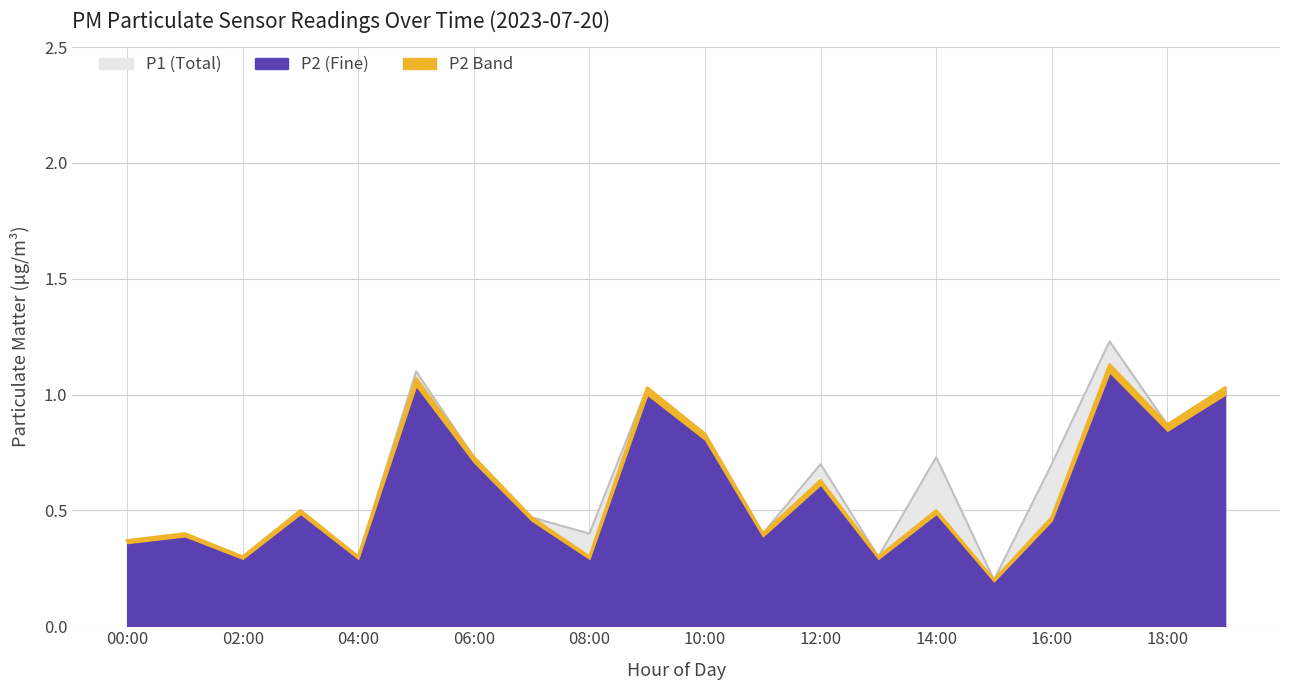

True or false: P2 has a value of 0.9 at 03:00.

False